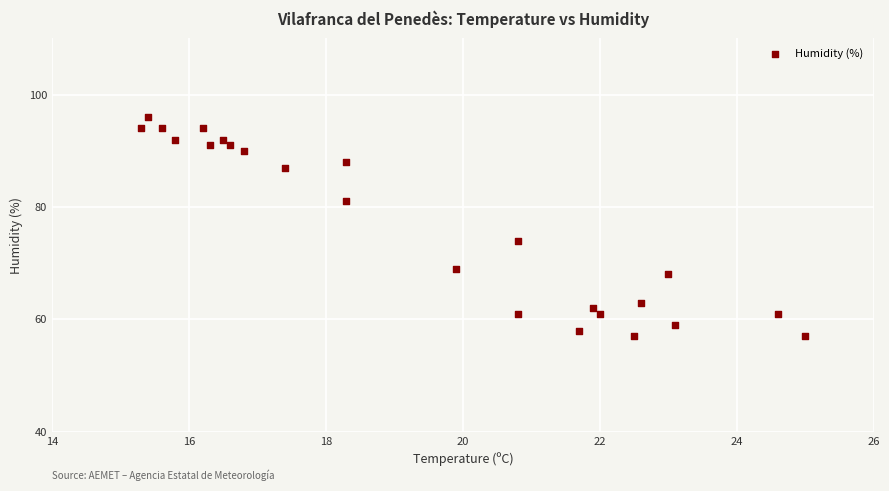

What is the range of Y values (max minus min)?

39